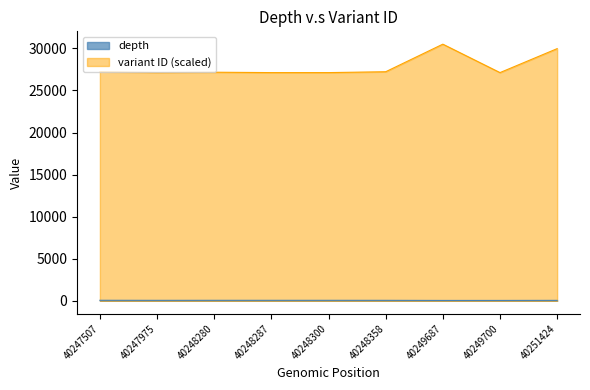

What is the sum of all depth values?

476.0